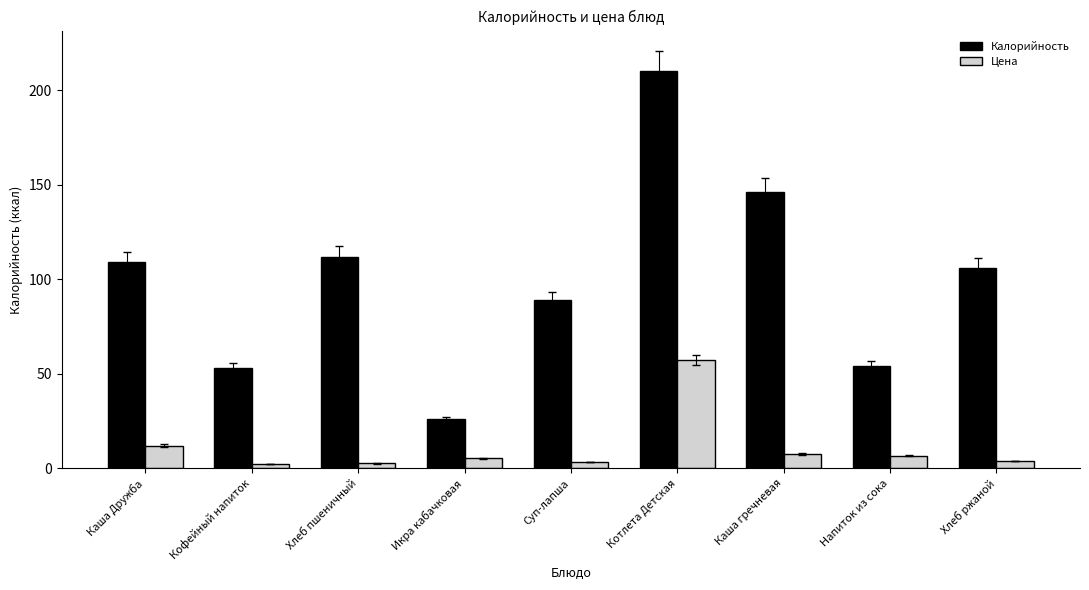

At which category does the chart reach its peak across all series?

Котлета Детская